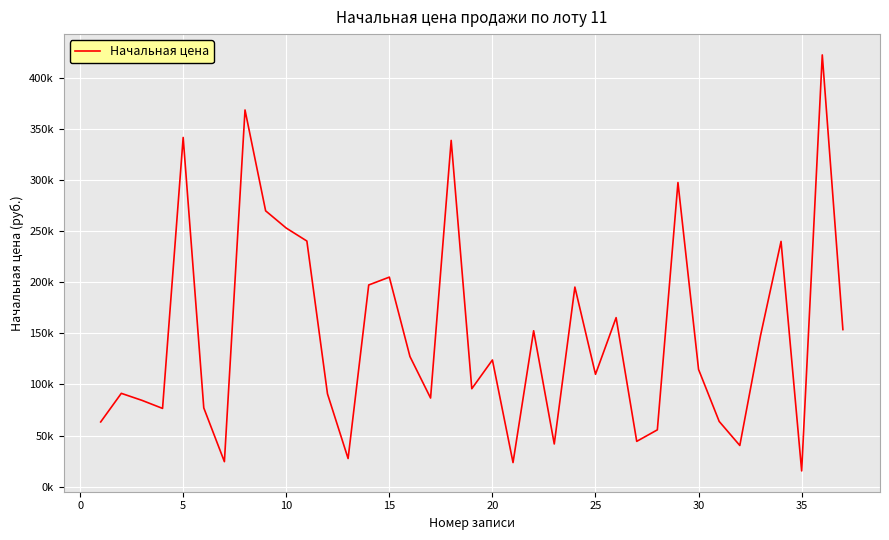

Does the chart have visible grid lines?

Yes